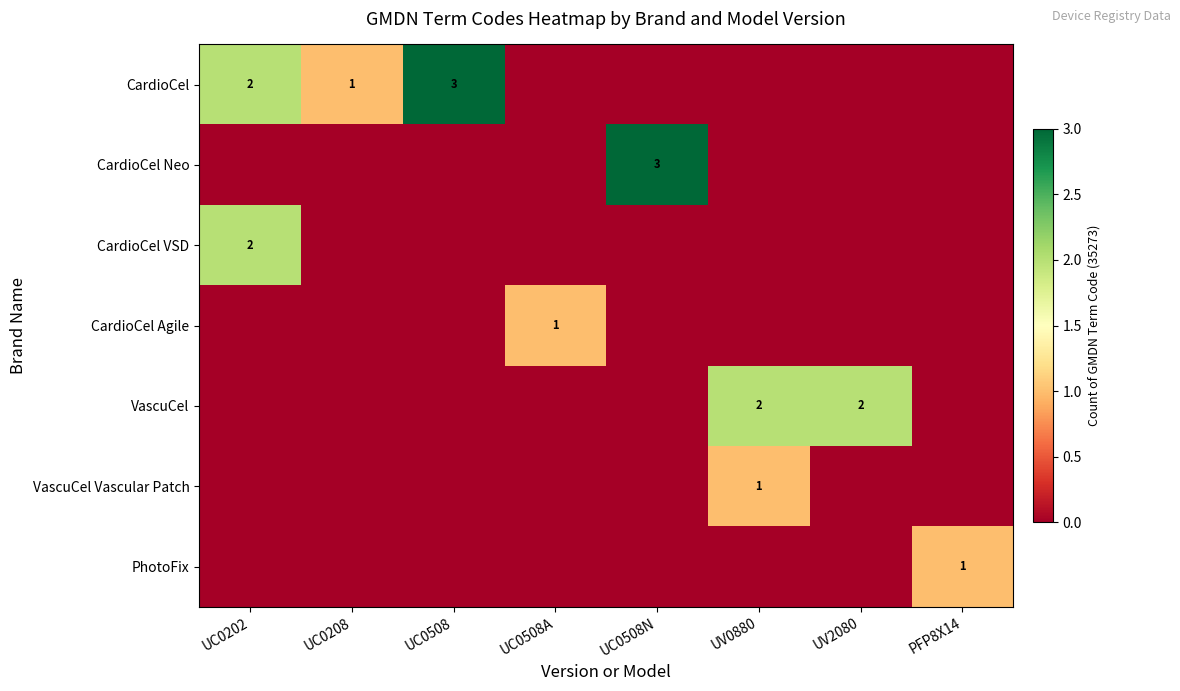

At how many categories does at least one series exceed 0?

8